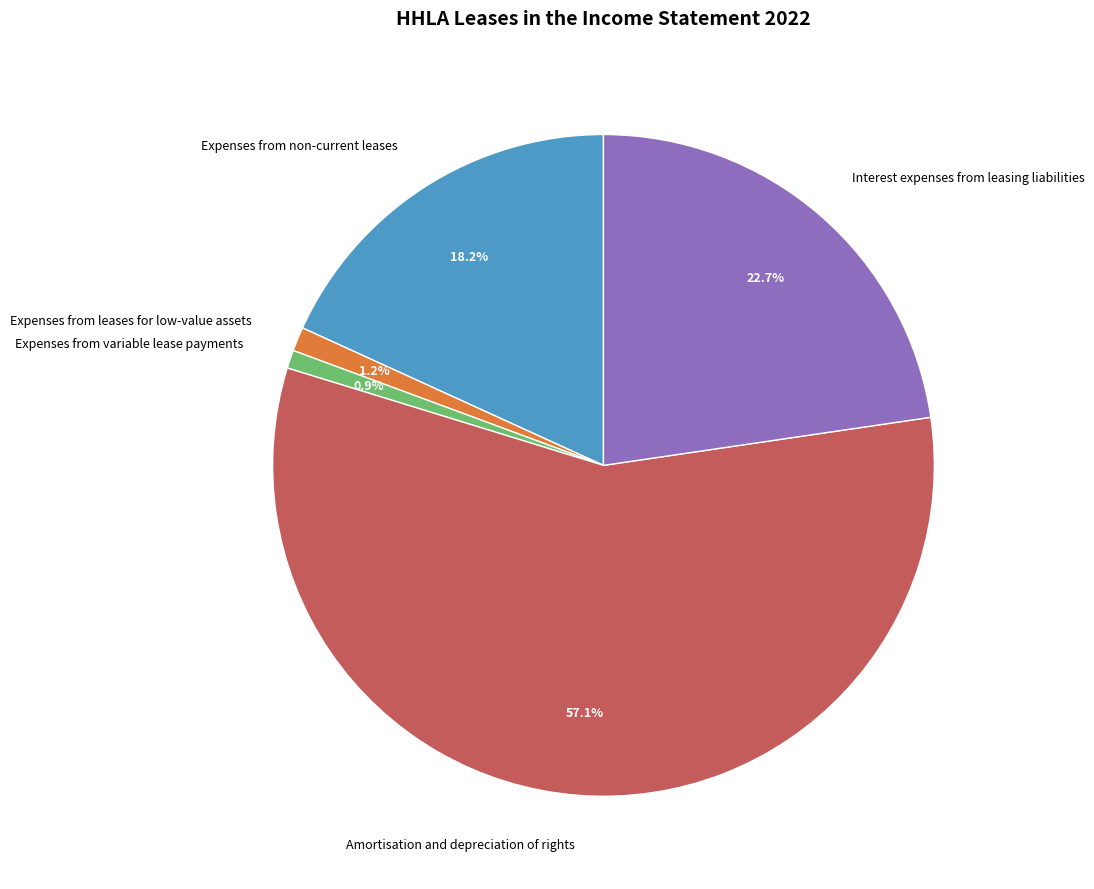

Approximately how many times larger is the value at Expenses from leases for low-value assets compared to Interest expenses from leasing liabilities?

0.1